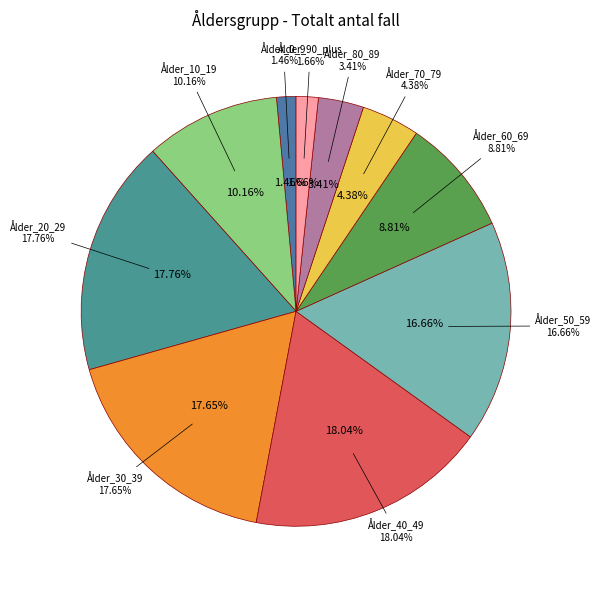

To the nearest percent, what is the difference between the Ålder_80_89 and Ålder_50_59 slice percentages?

13%